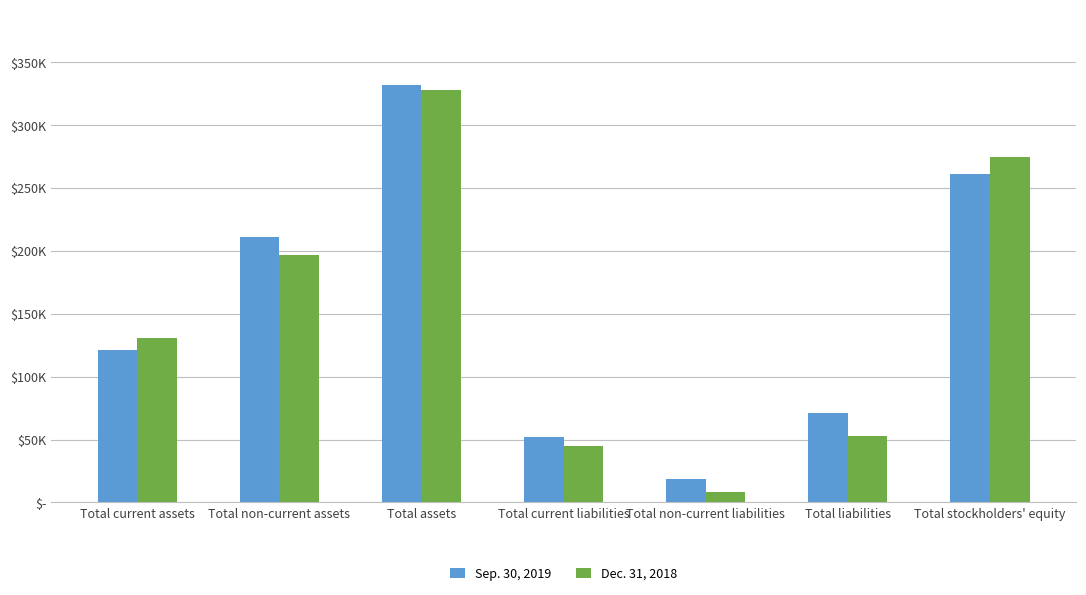

Are the bars horizontal?

No